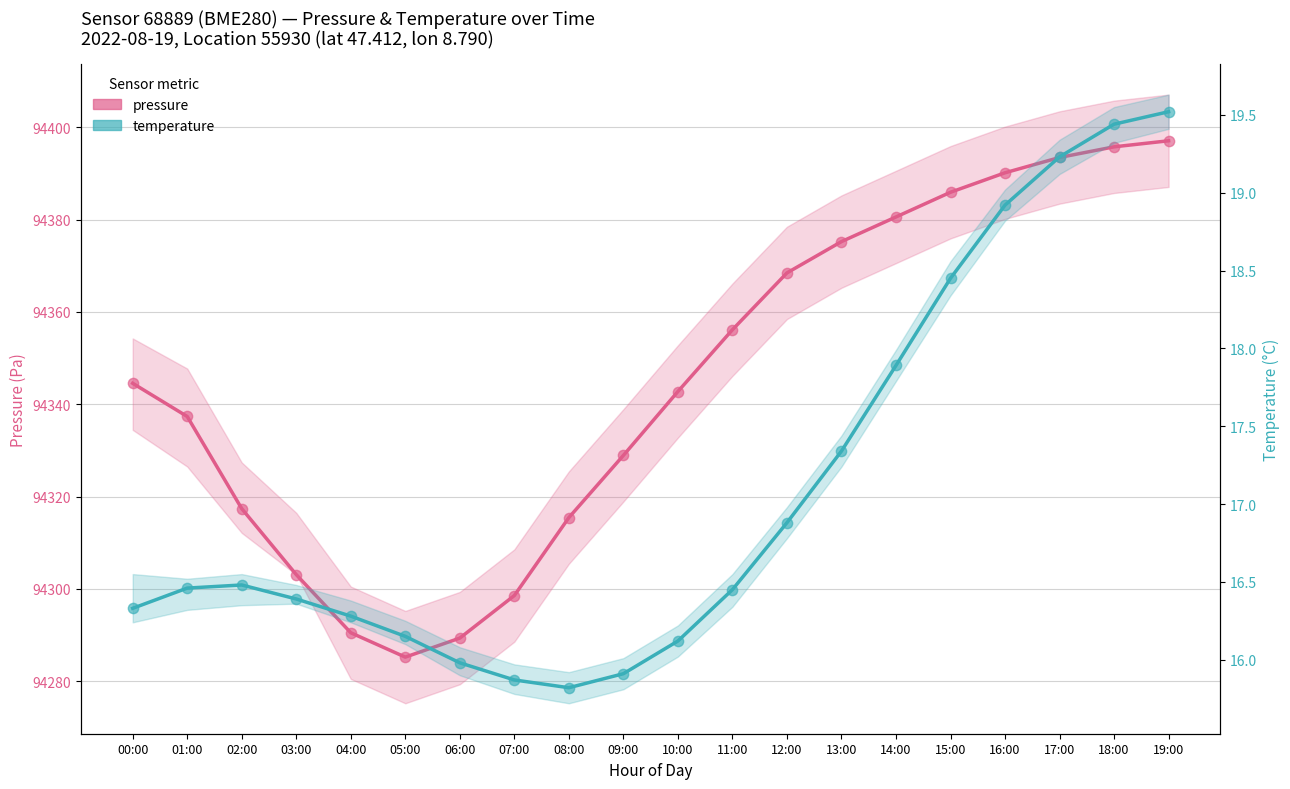

Which series contains the highest Y value?

pressure